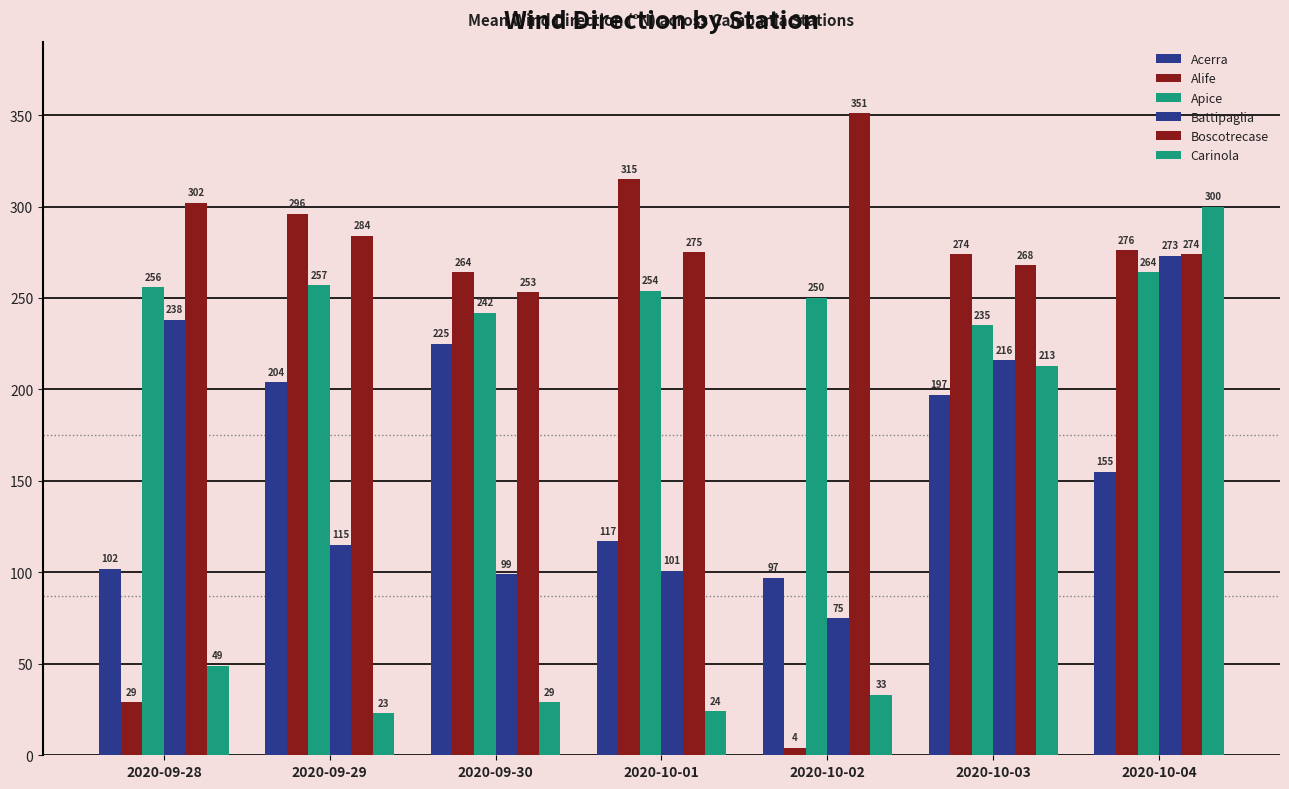

What is the difference between the maximum and second lowest values in the Battipaglia series?

174